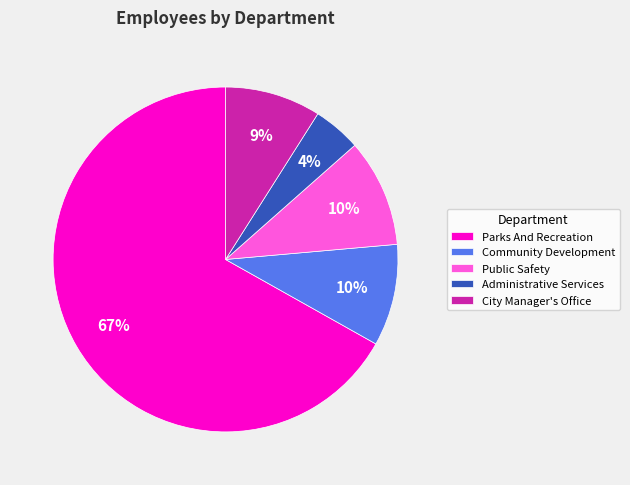

To the nearest percent, what is the average slice percentage?

20%